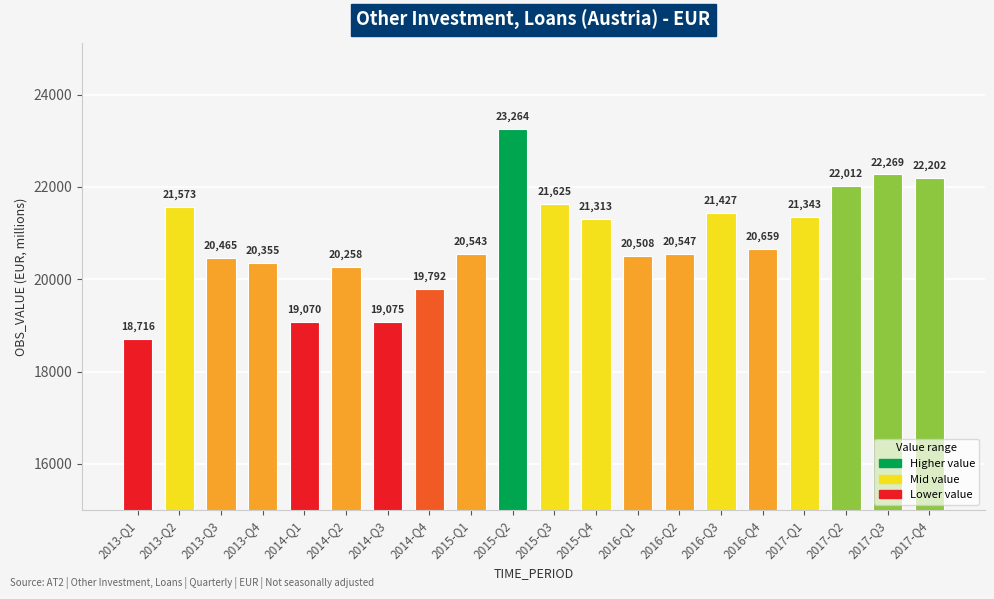

What position from the right is 2017-Q1?

4